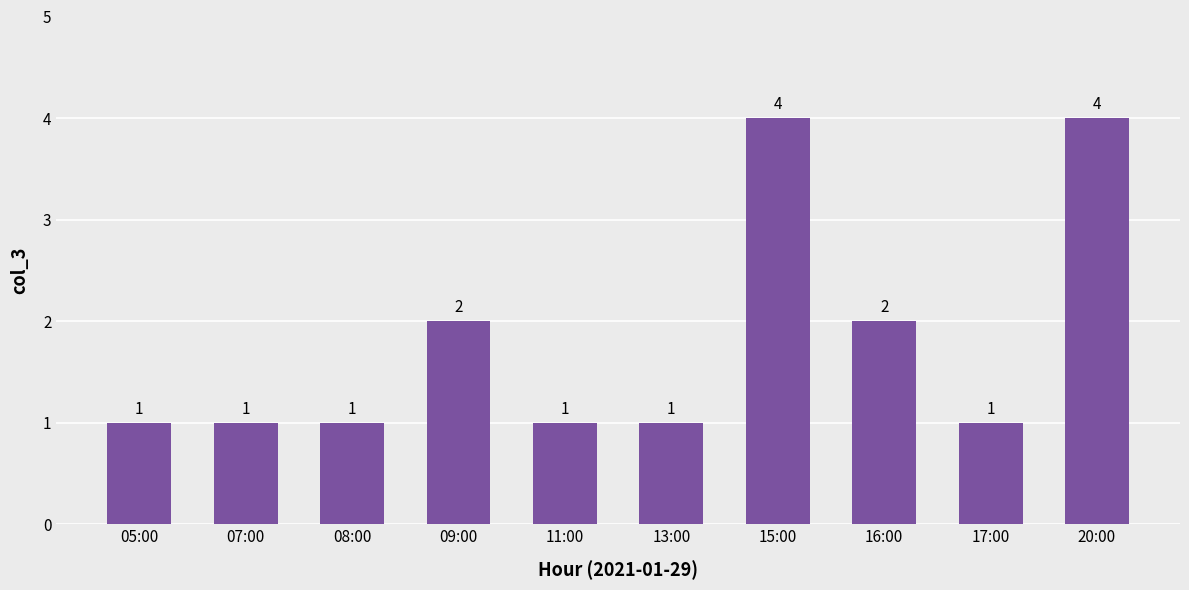

What position from the left is 17:00?

9